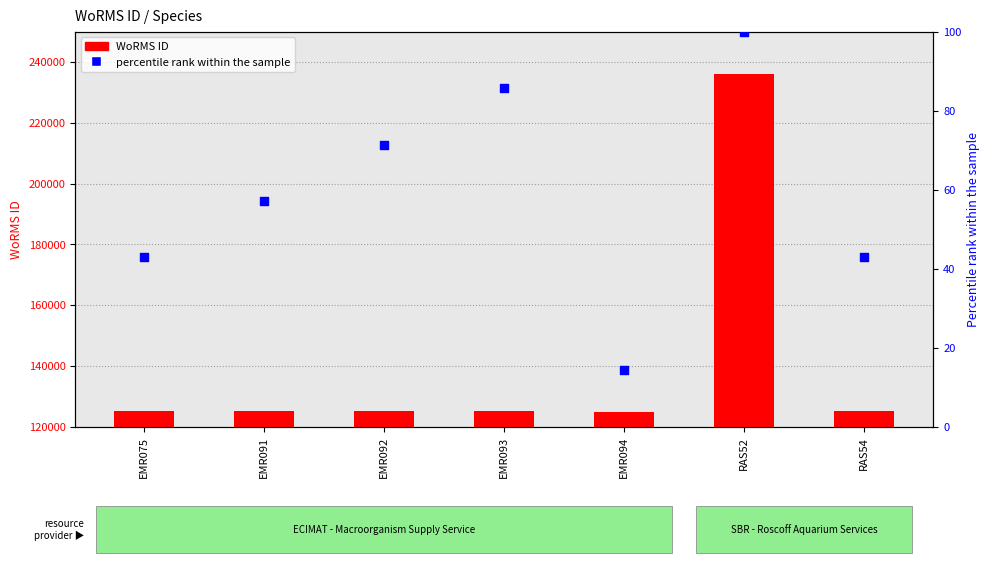

Which series has the largest total across all categories?

WoRMS ID